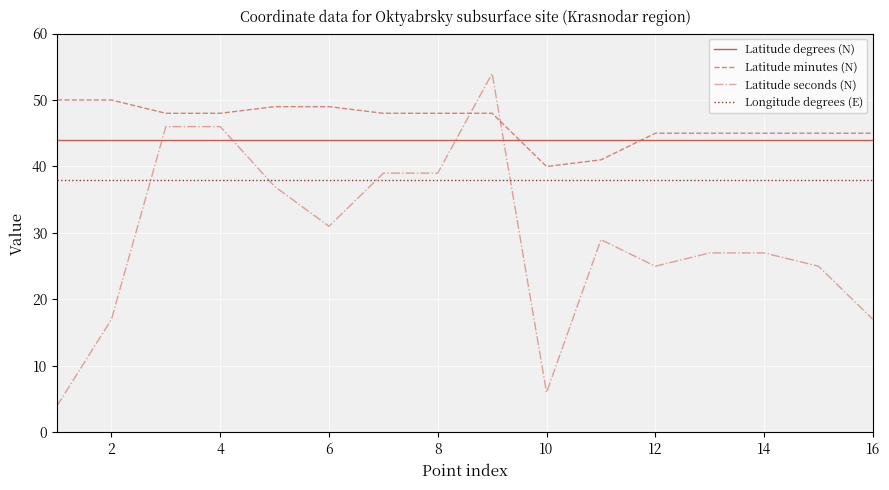

Which series has the largest total across all categories?

Latitude minutes (N)